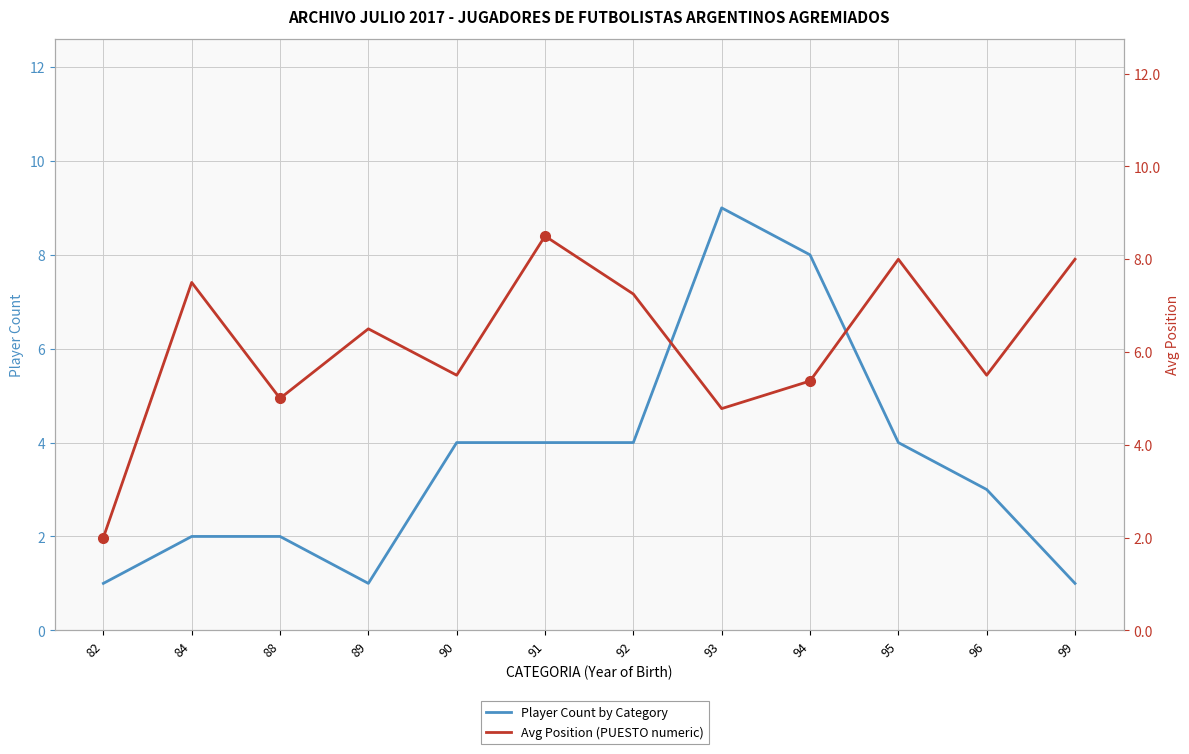

At which category does Player Count by Category reach its first local peak?

93